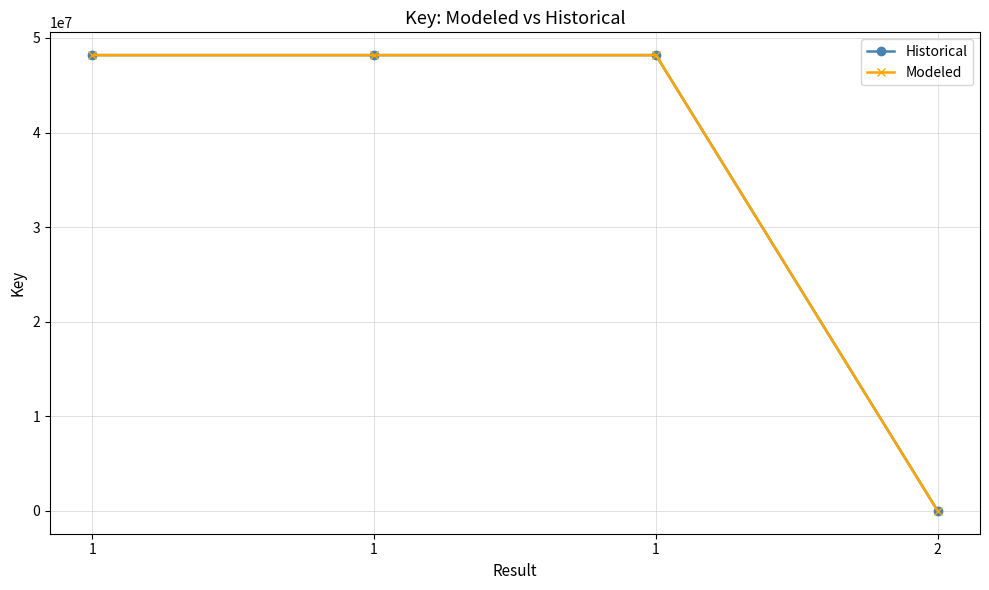

Read the Modeled value at 1.

48183616